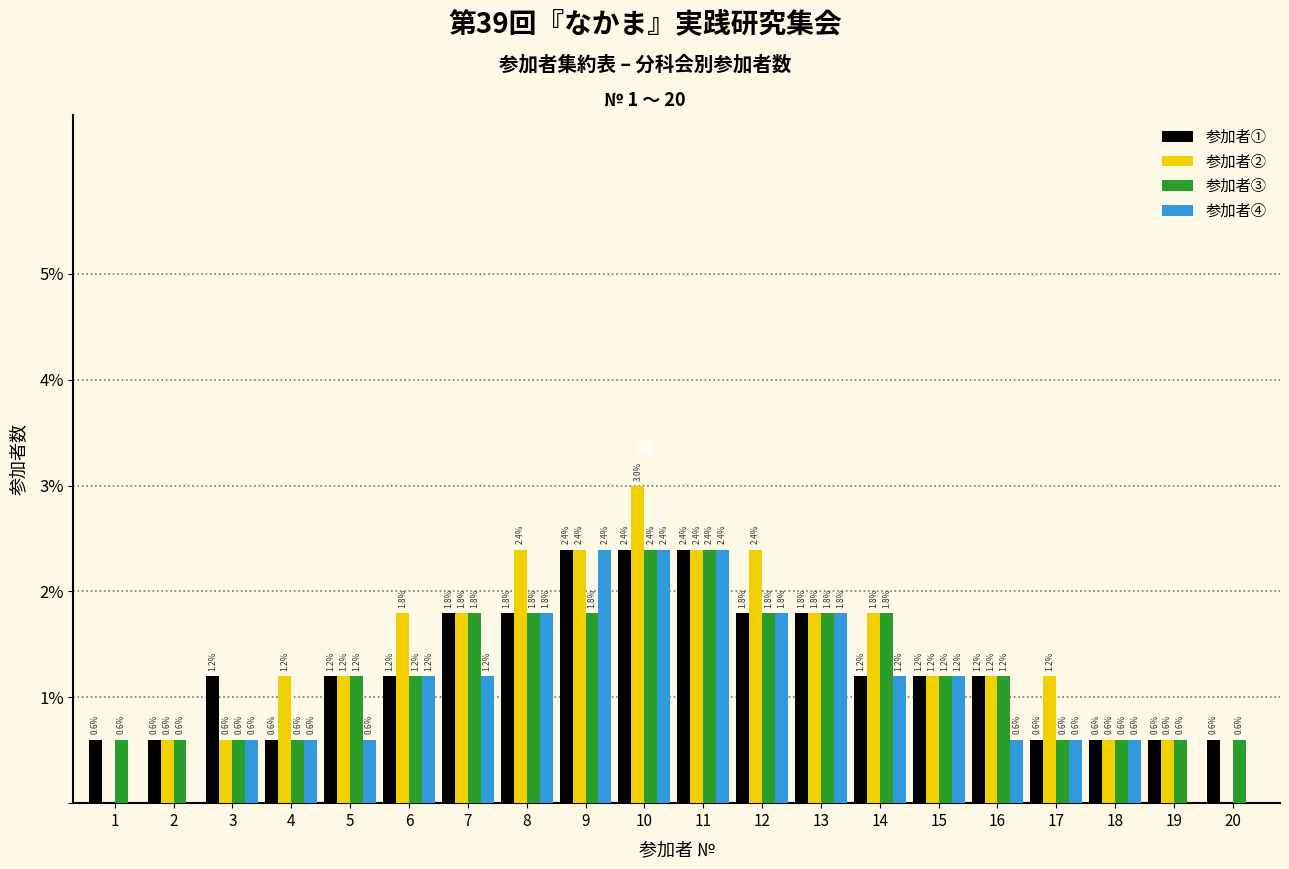

Reading left to right, extract all data points from this chart.

参加者①: 1=0.6	2=0.6	3=1.2	4=0.6	5=1.2	6=1.2	7=1.8	8=1.8	9=2.4	10=2.4	11=2.4	12=1.8	13=1.8	14=1.2	15=1.2	16=1.2	17=0.6	18=0.6	19=0.6	20=0.6
参加者②: 1=0.0	2=0.6	3=0.6	4=1.2	5=1.2	6=1.8	7=1.8	8=2.4	9=2.4	10=3.0	11=2.4	12=2.4	13=1.8	14=1.8	15=1.2	16=1.2	17=1.2	18=0.6	19=0.6	20=0.0
参加者③: 1=0.6	2=0.6	3=0.6	4=0.6	5=1.2	6=1.2	7=1.8	8=1.8	9=1.8	10=2.4	11=2.4	12=1.8	13=1.8	14=1.8	15=1.2	16=1.2	17=0.6	18=0.6	19=0.6	20=0.6
参加者④: 1=0.0	2=0.0	3=0.6	4=0.6	5=0.6	6=1.2	7=1.2	8=1.8	9=2.4	10=2.4	11=2.4	12=1.8	13=1.8	14=1.2	15=1.2	16=0.6	17=0.6	18=0.6	19=0.0	20=0.0